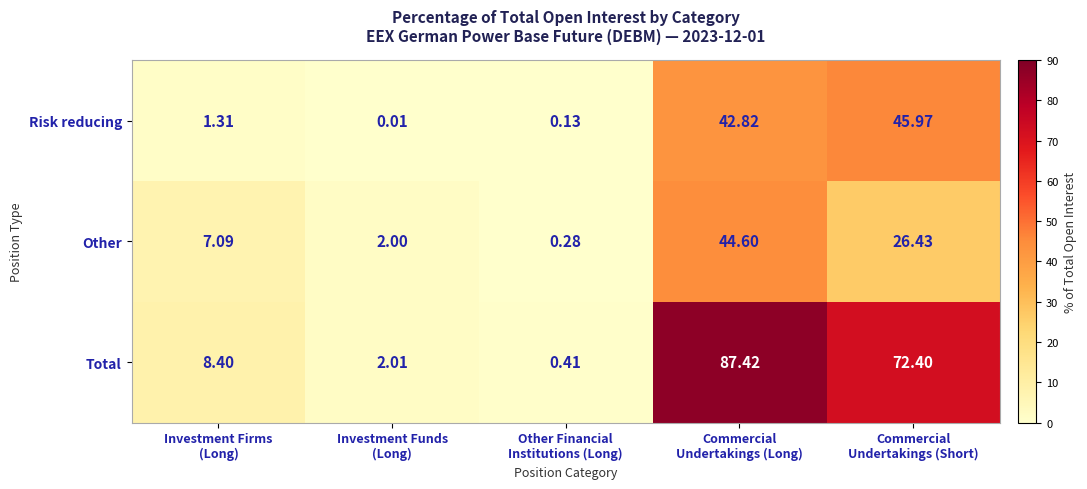

Which series has the largest total across all categories?

Total